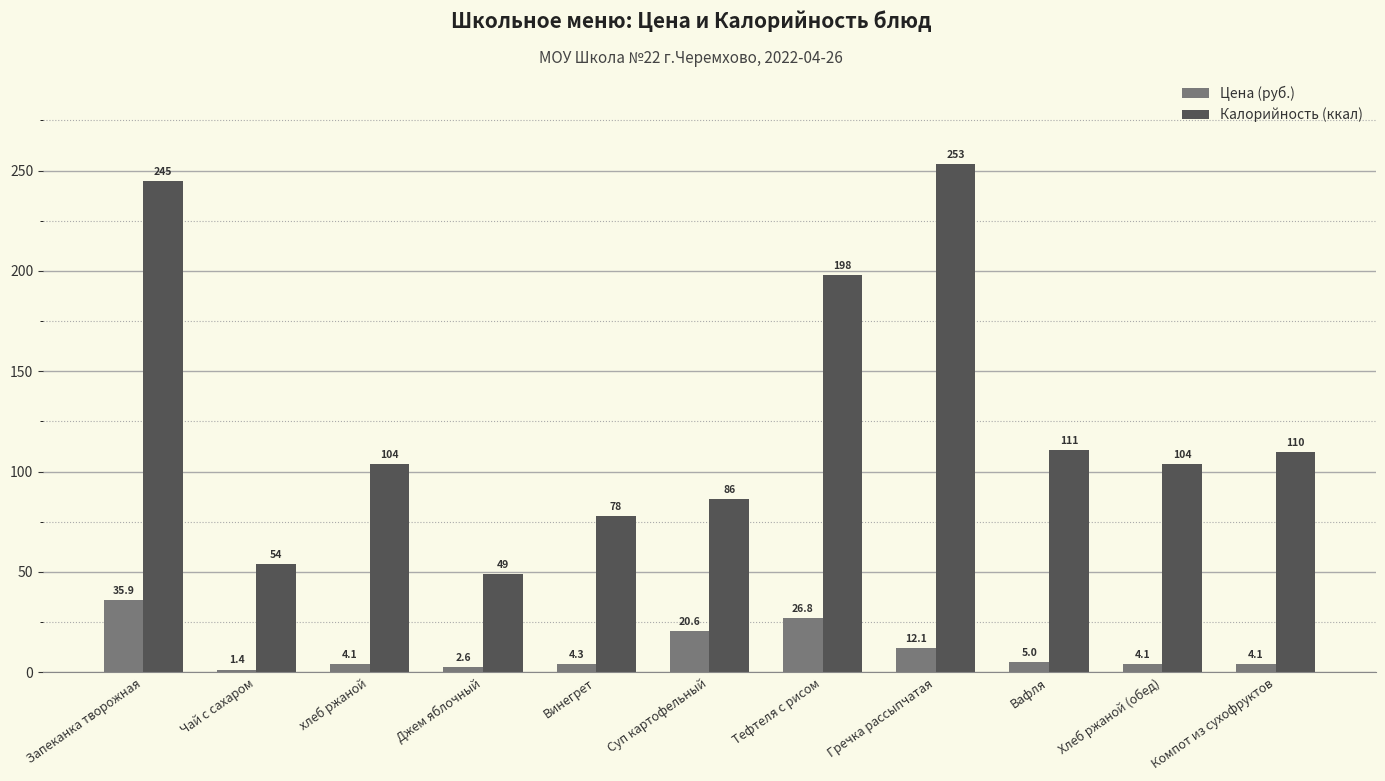

Does the chart contain any negative values?

No